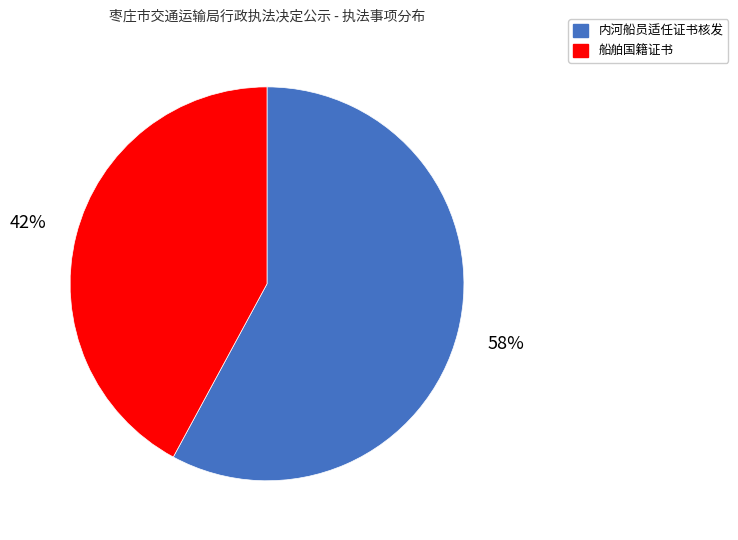

Is the sum of 内河船员适任证书核发 and 船舶国籍证书 greater than half?

Yes